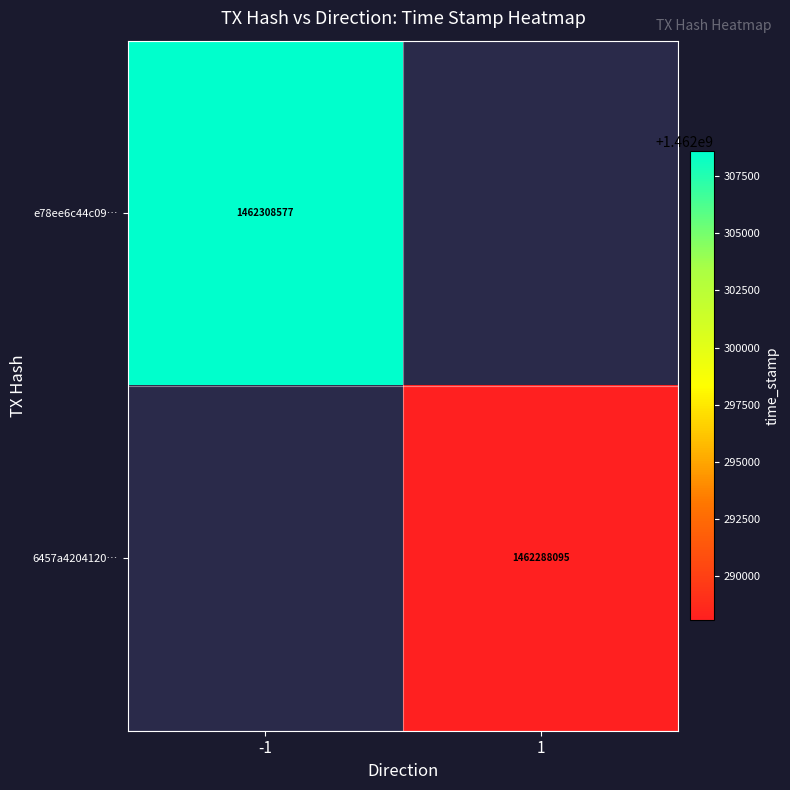

The value of e78ee6c44c09… at -1 is 1462308577. True or false?

True